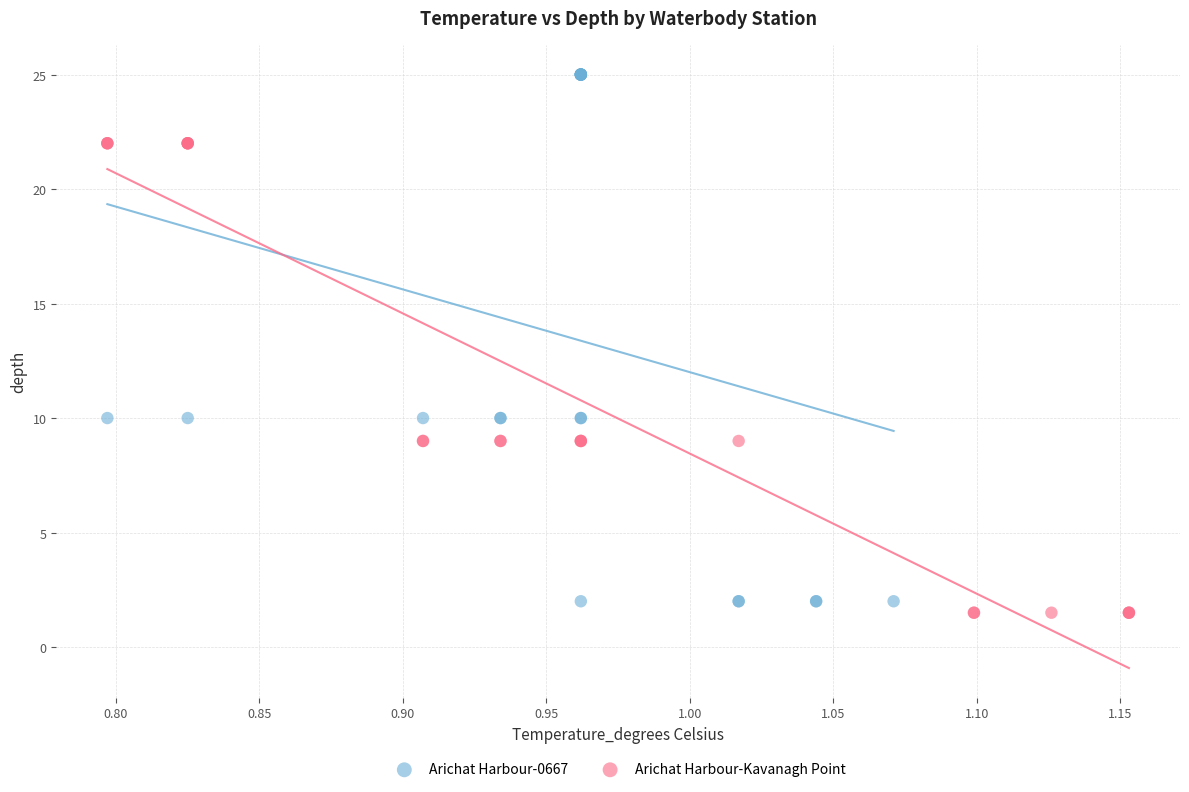

Which series has the largest Y range (max minus min)?

Arichat Harbour-0667